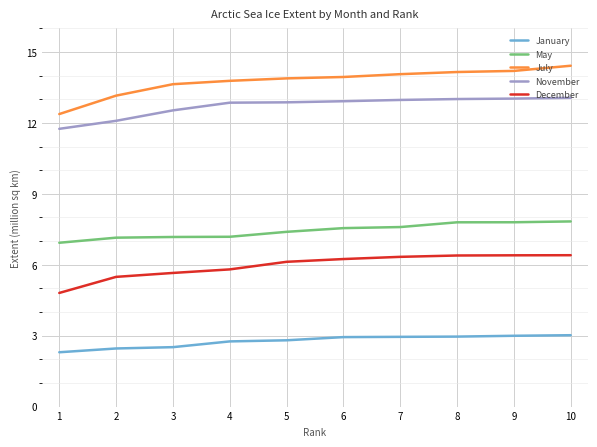

At how many categories does at least one series exceed 13?

9